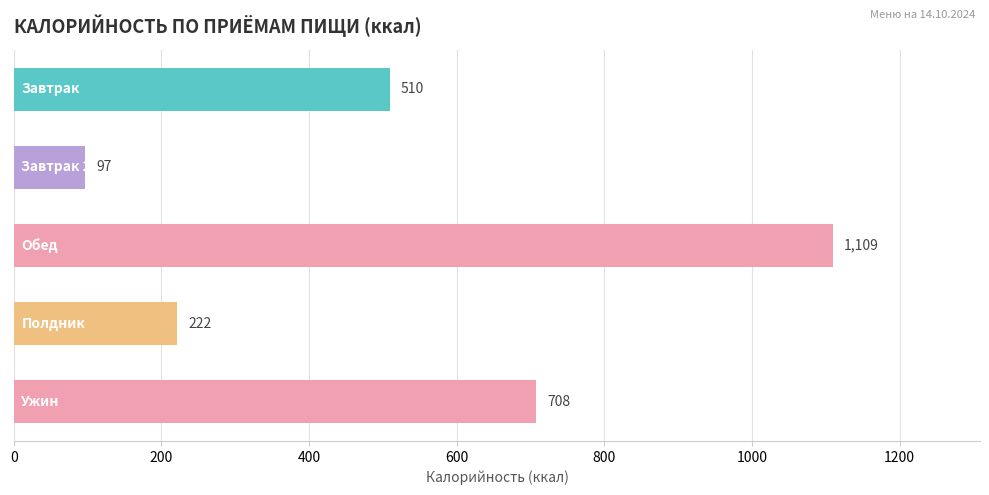

What is the value of the 3rd bar from the top?

1109.2